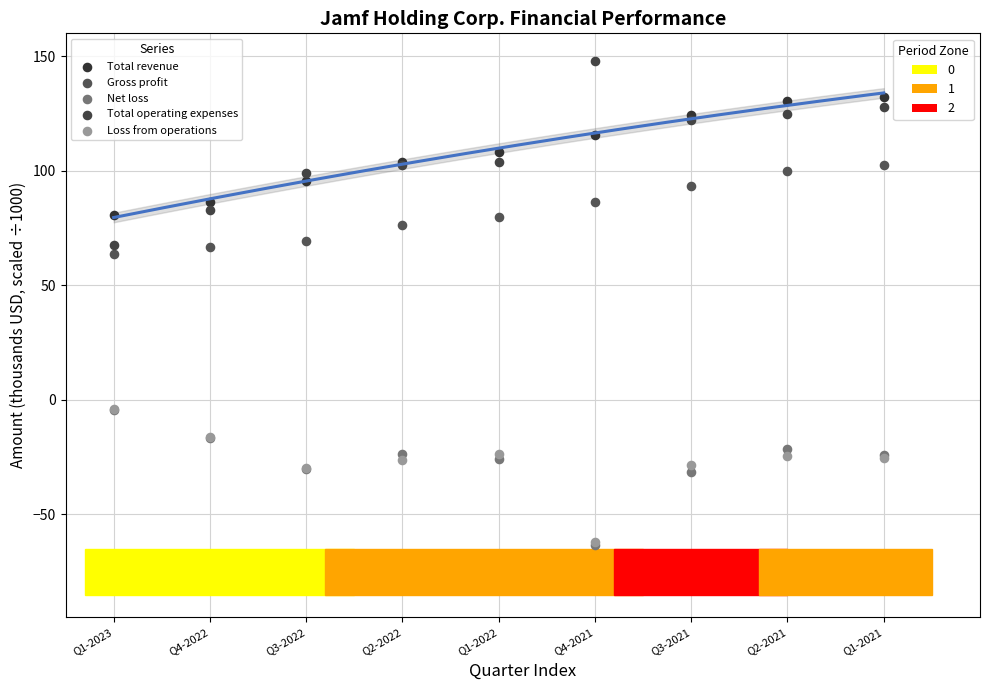

Across all series, what Y value is closest to 42?

63.5